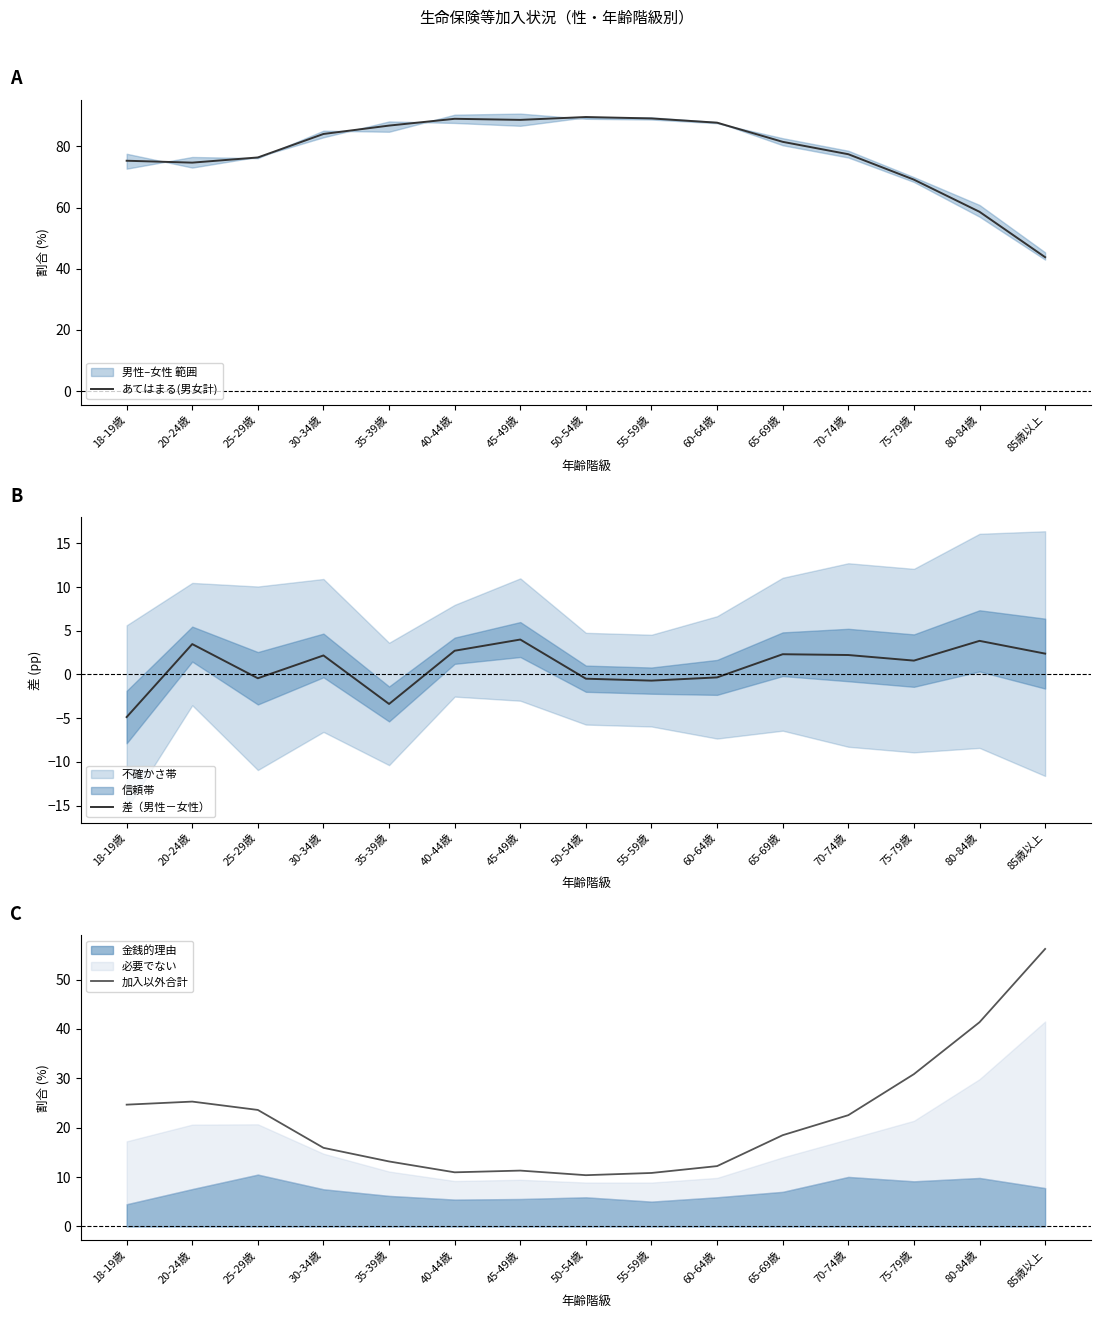

In あてはまる(男女計), how many points are lower than both neighbors (excluding endpoints)?

2